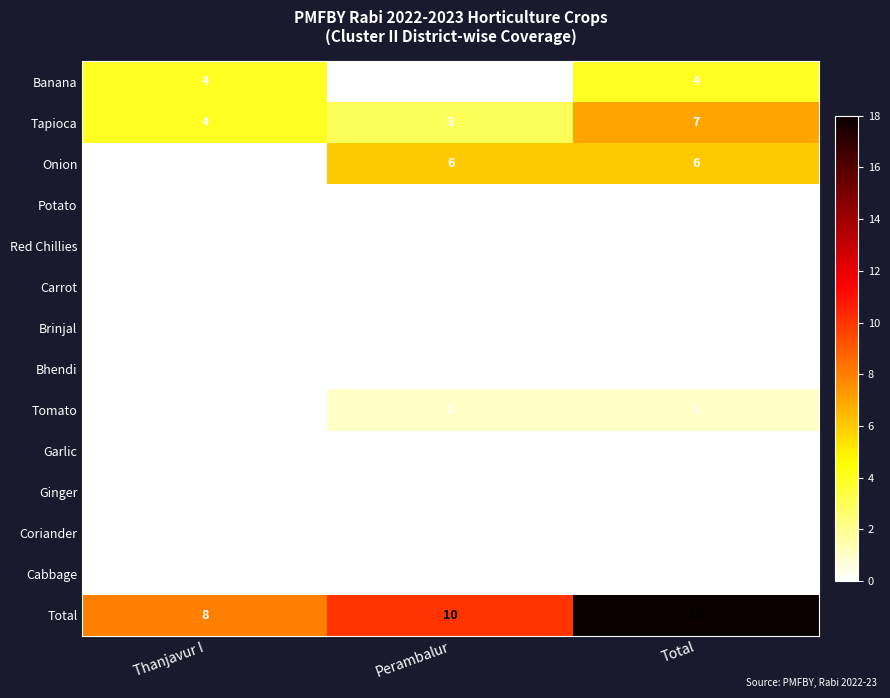

At which category does the chart reach its peak across all series?

Total